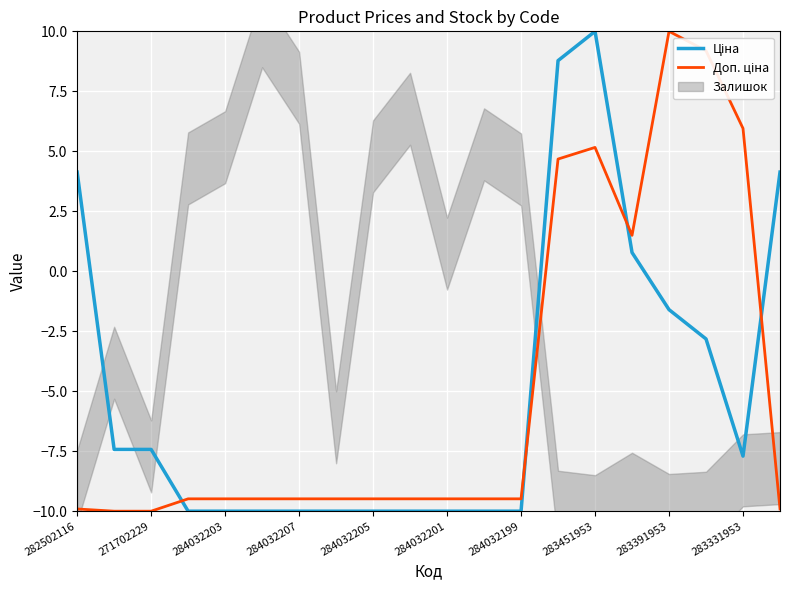

How many data points in Доп. ціна are above -9?

6